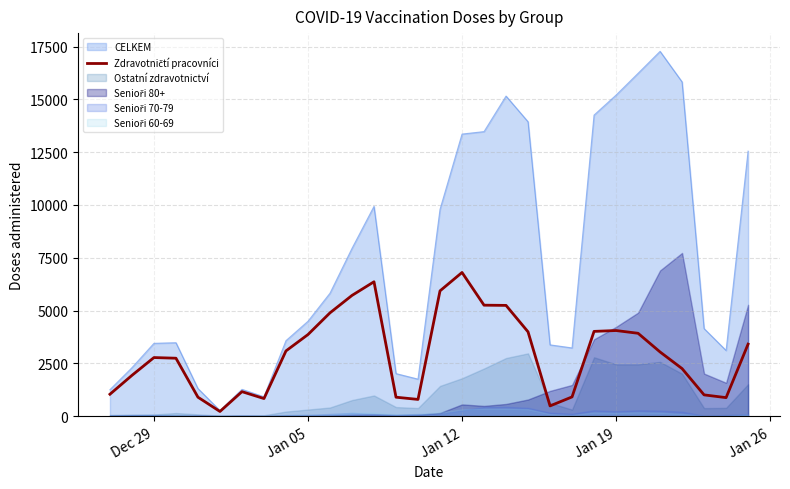

What is the value of the 25th point from the left?

3923